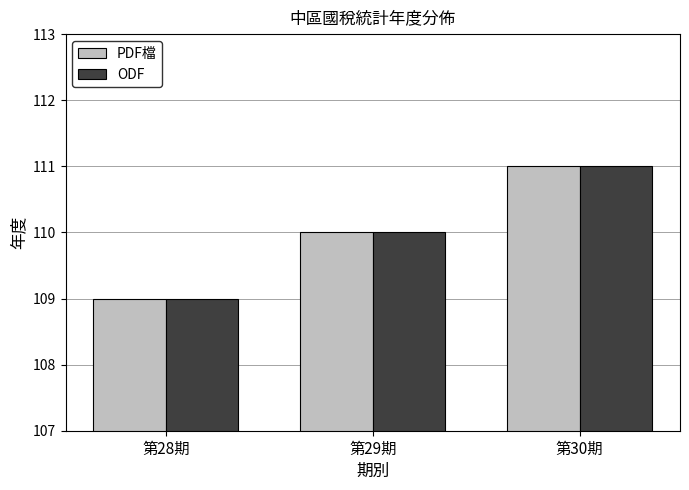

Is it true that ODF equals 146 at 第30期?

False